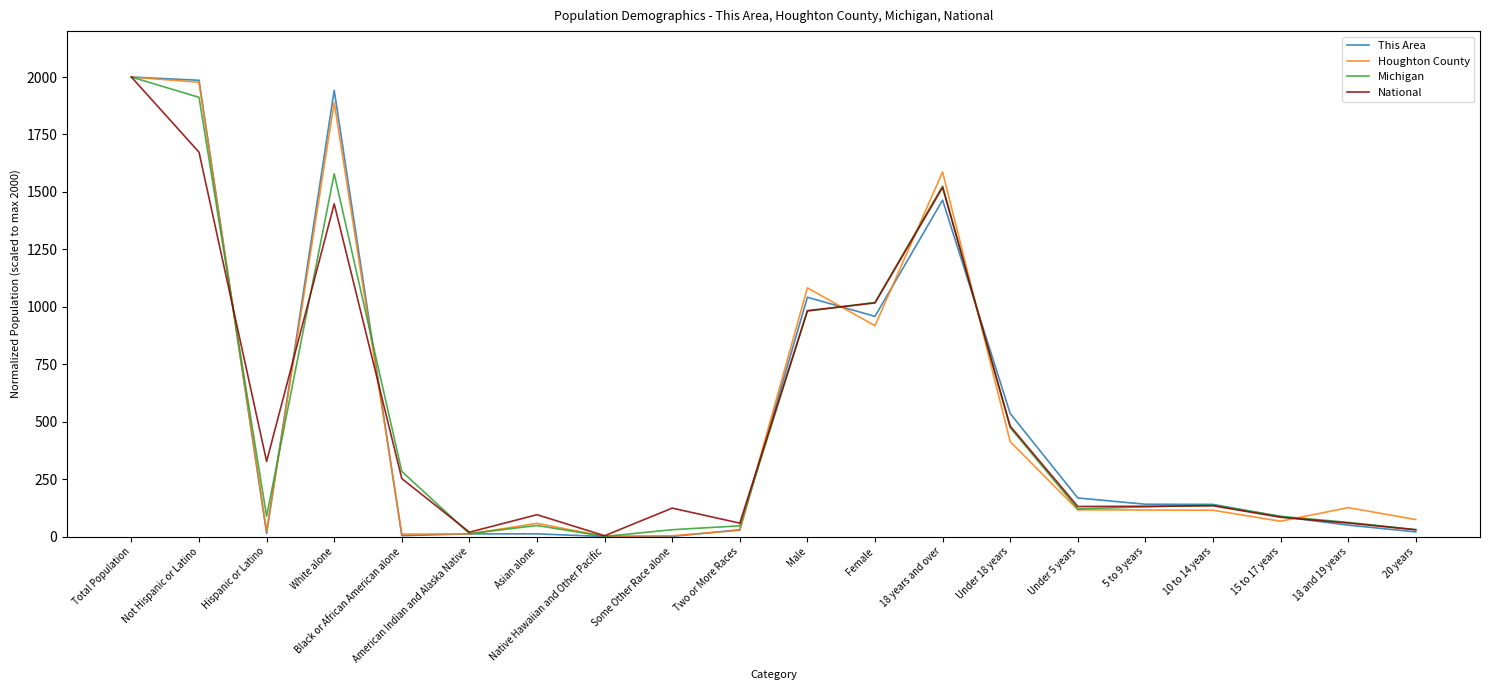

True or false: This Area and Michigan intersect in this chart.

True